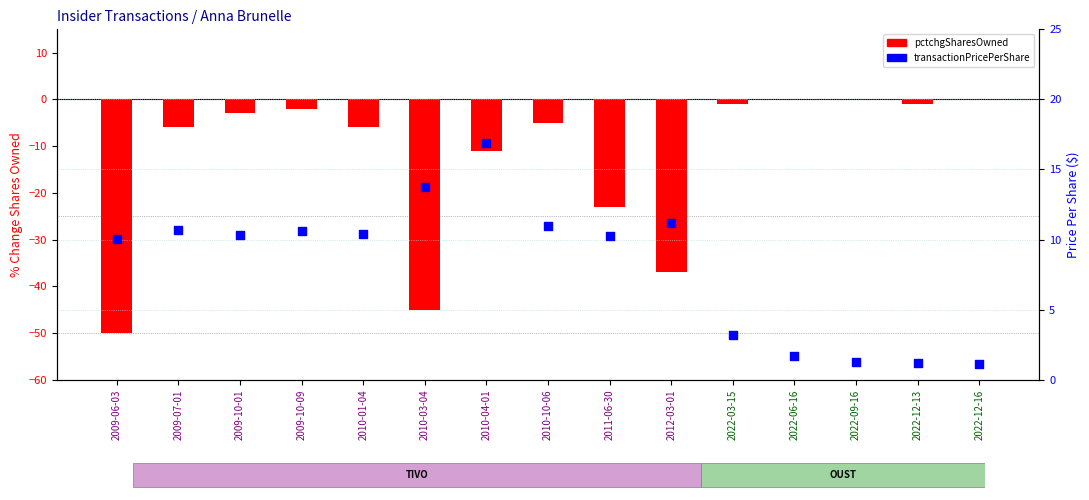

Which series has the largest Y range (max minus min)?

pctchgSharesOwned